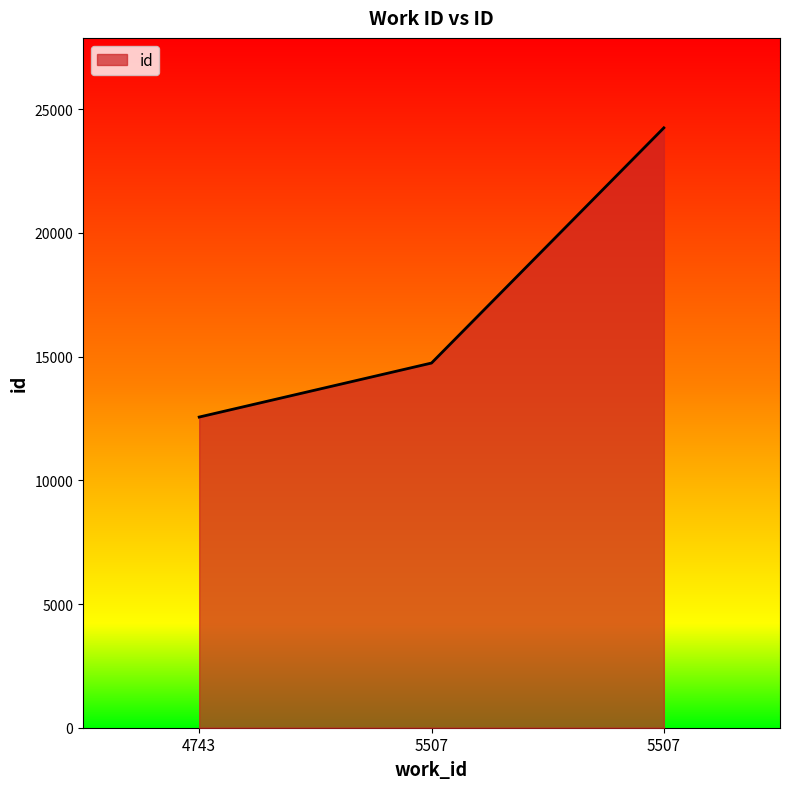

Does the chart have visible grid lines?

No